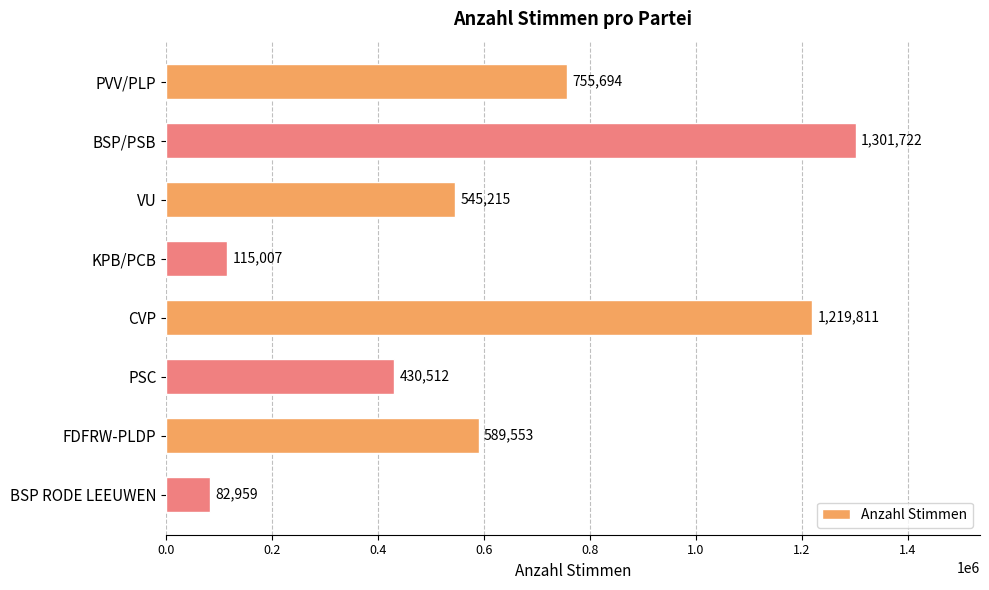

Reading bottom to top, extract all data points from this chart.

BSP RODE LEEUWEN=82959	FDFRW-PLDP=589553	PSC=430512	CVP=1219811	KPB/PCB=115007	VU=545215	BSP/PSB=1301722	PVV/PLP=755694